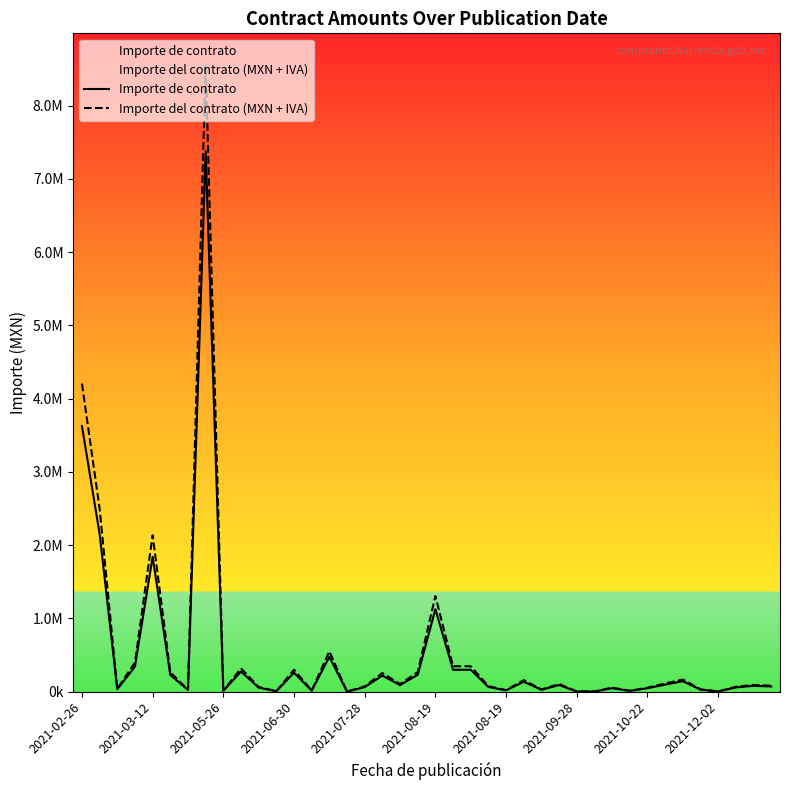

List the series in order of their peak value, highest first.

Importe del contrato (MXN + IVA), Importe de contrato